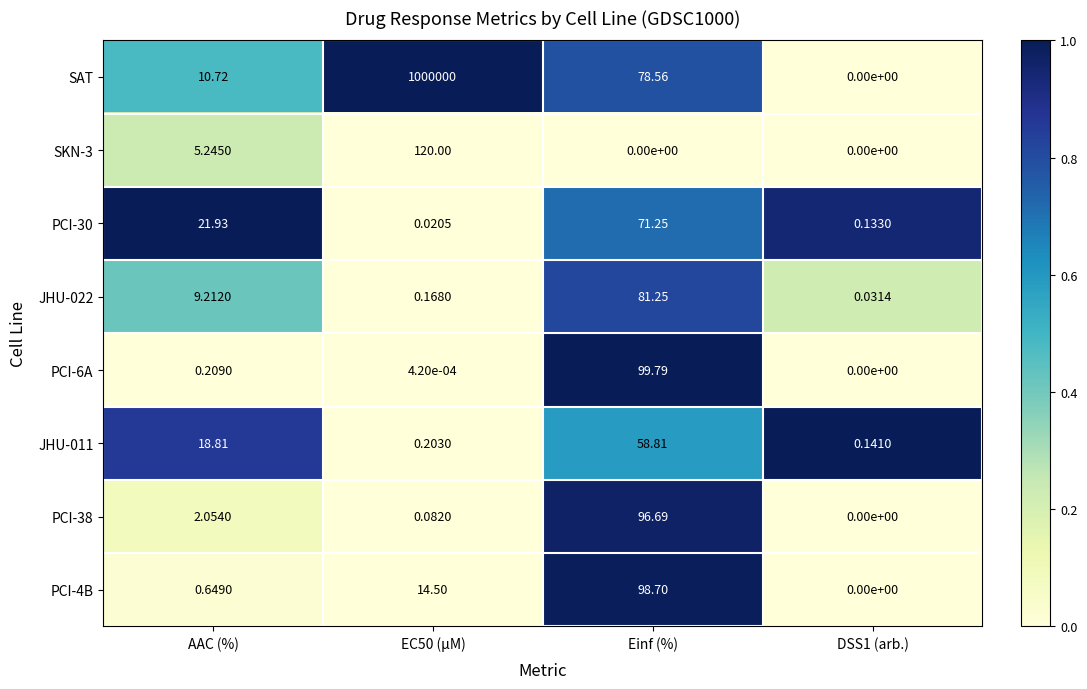

At which label is PCI-30 closest to 35?

AAC (%)